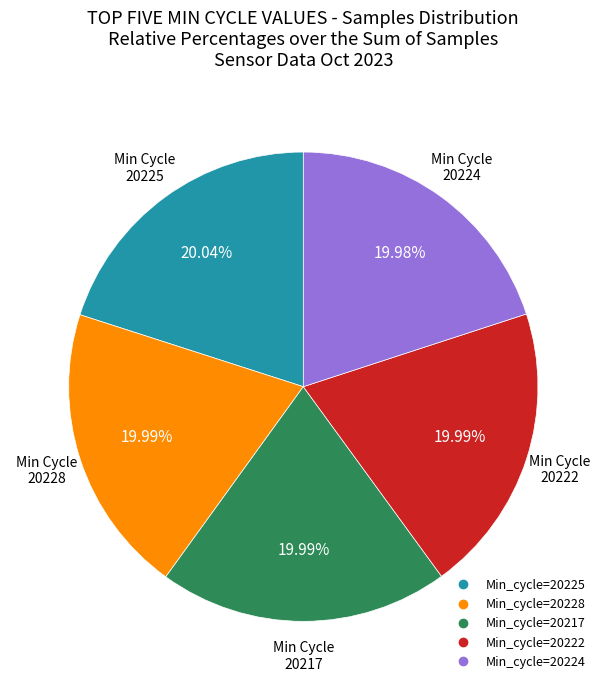

Does any single category account for the majority?

No